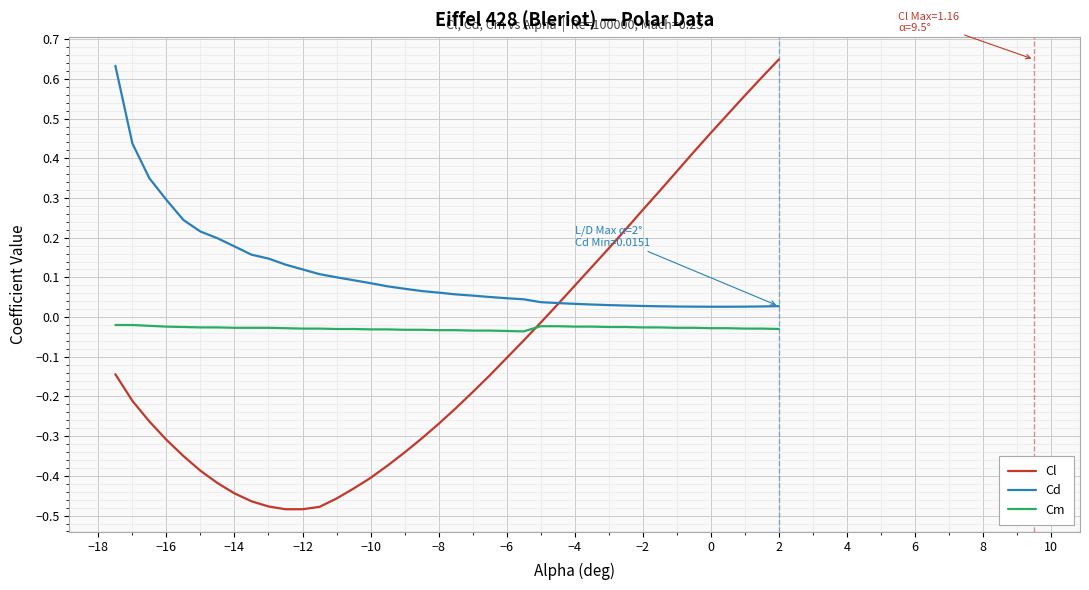

What are all the series names shown in the legend?

Cl, Cd, Cm